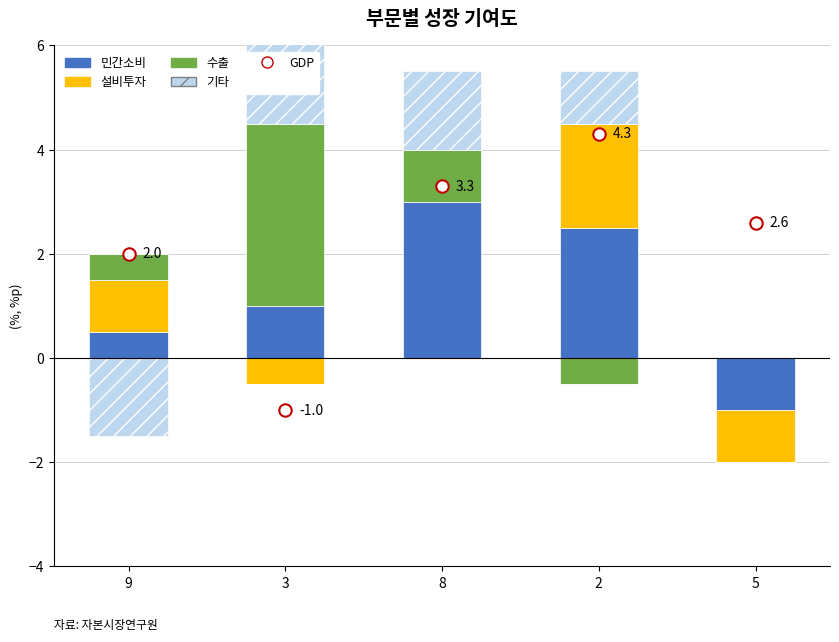

Which series reaches the maximum Y coordinate?

GDP